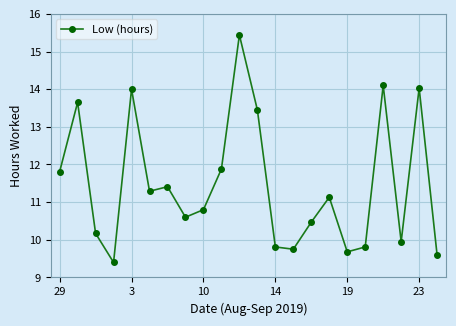

What is the smallest value displayed?

9.4